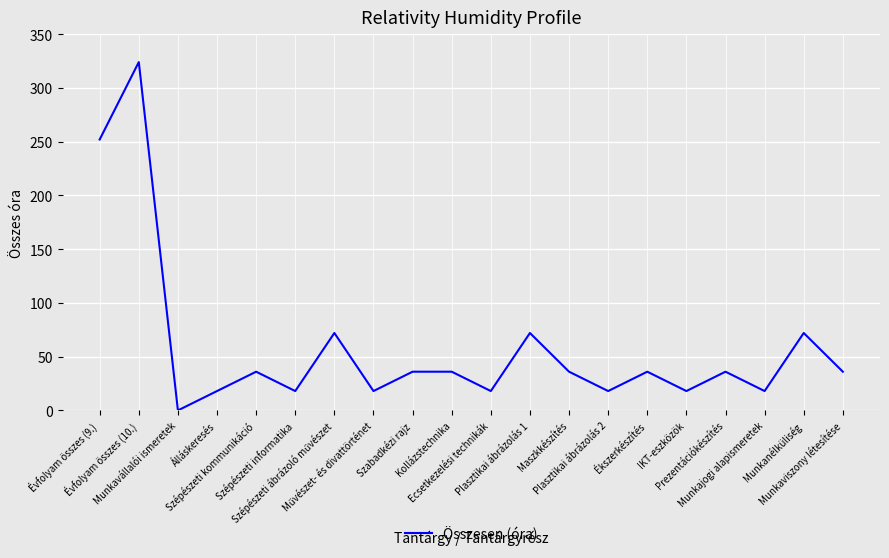

At which label does the data first exceed 36?

Évfolyam összes (9.)